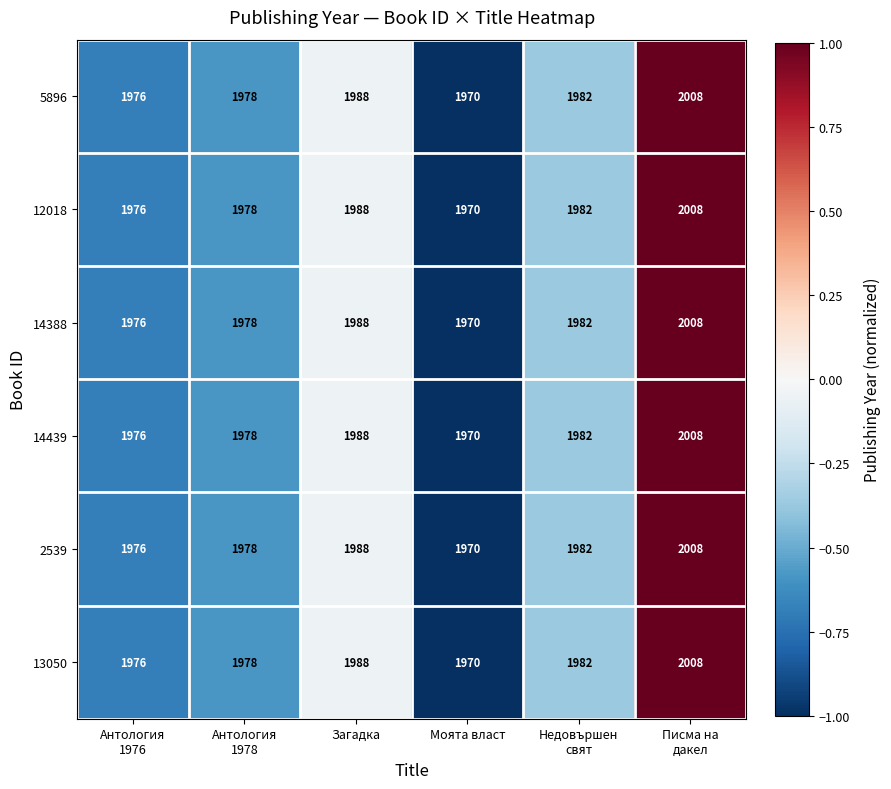

What is the highest value of the 13050 series?

2008